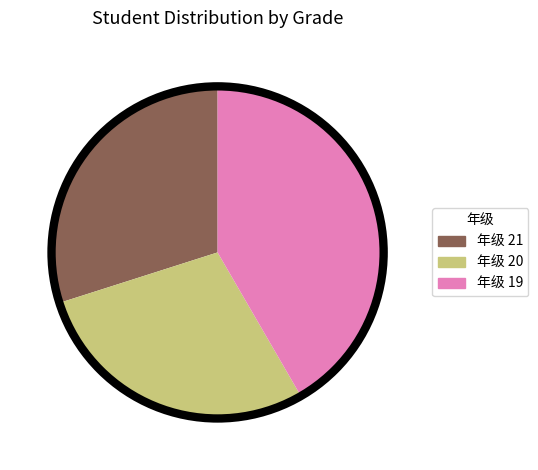

Approximately how many times larger is the value at 年级 21 compared to 年级 20?

1.1